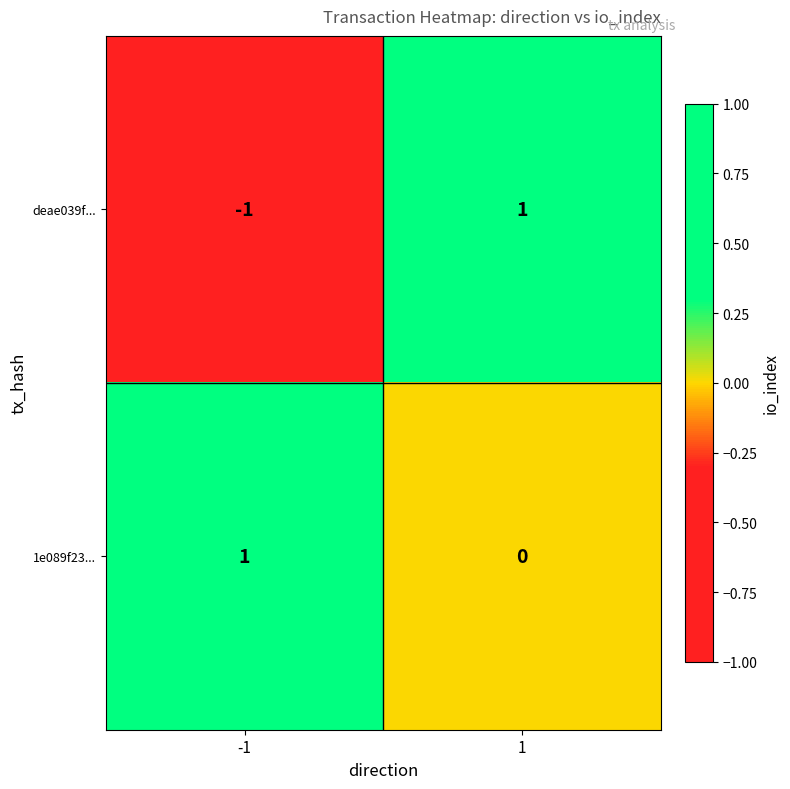

True or false: deae039f... has a value of 0 at -1.

False